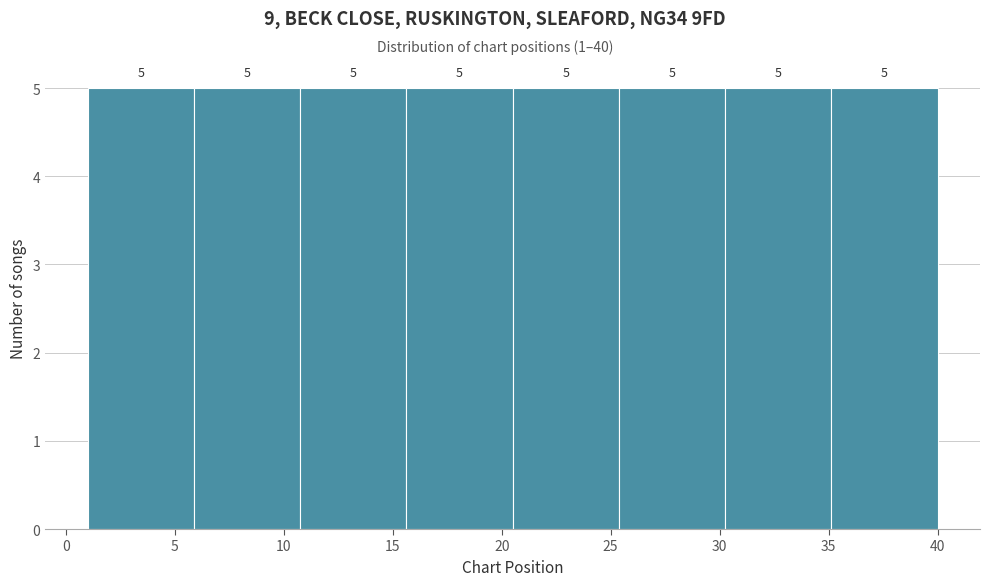

Reading left to right, transcribe this chart: for each bar, give the range it covers on the x-axis and its height. The bar edges are not printed on the chart, so give them approximately, as read against the axis.

1.0 to 6.0: 5
6.0 to 11.0: 5
11.0 to 15.5: 5
15.5 to 20.5: 5
20.5 to 25.5: 5
25.5 to 30.5: 5
30.5 to 35.0: 5
35.0 to 40.0: 5